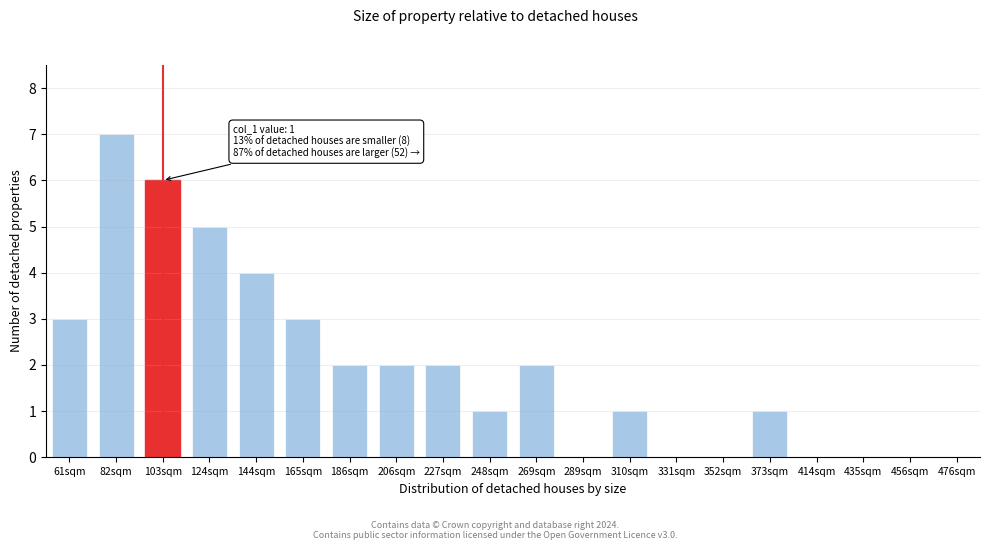

Reading left to right, list all the values displayed in this chart.

61sqm=3	82sqm=7	103sqm=6	124sqm=5	144sqm=4	165sqm=3	186sqm=2	206sqm=2	227sqm=2	248sqm=1	269sqm=2	289sqm=0	310sqm=1	331sqm=0	352sqm=0	373sqm=1	414sqm=0	435sqm=0	456sqm=0	476sqm=0